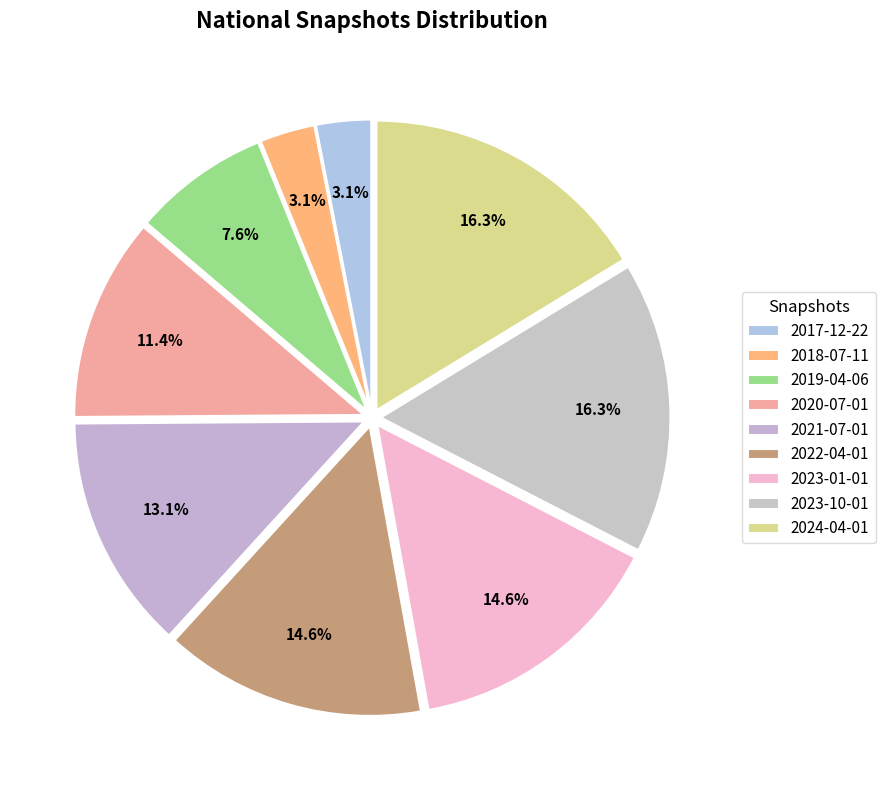

How many slices are in this pie chart?

9